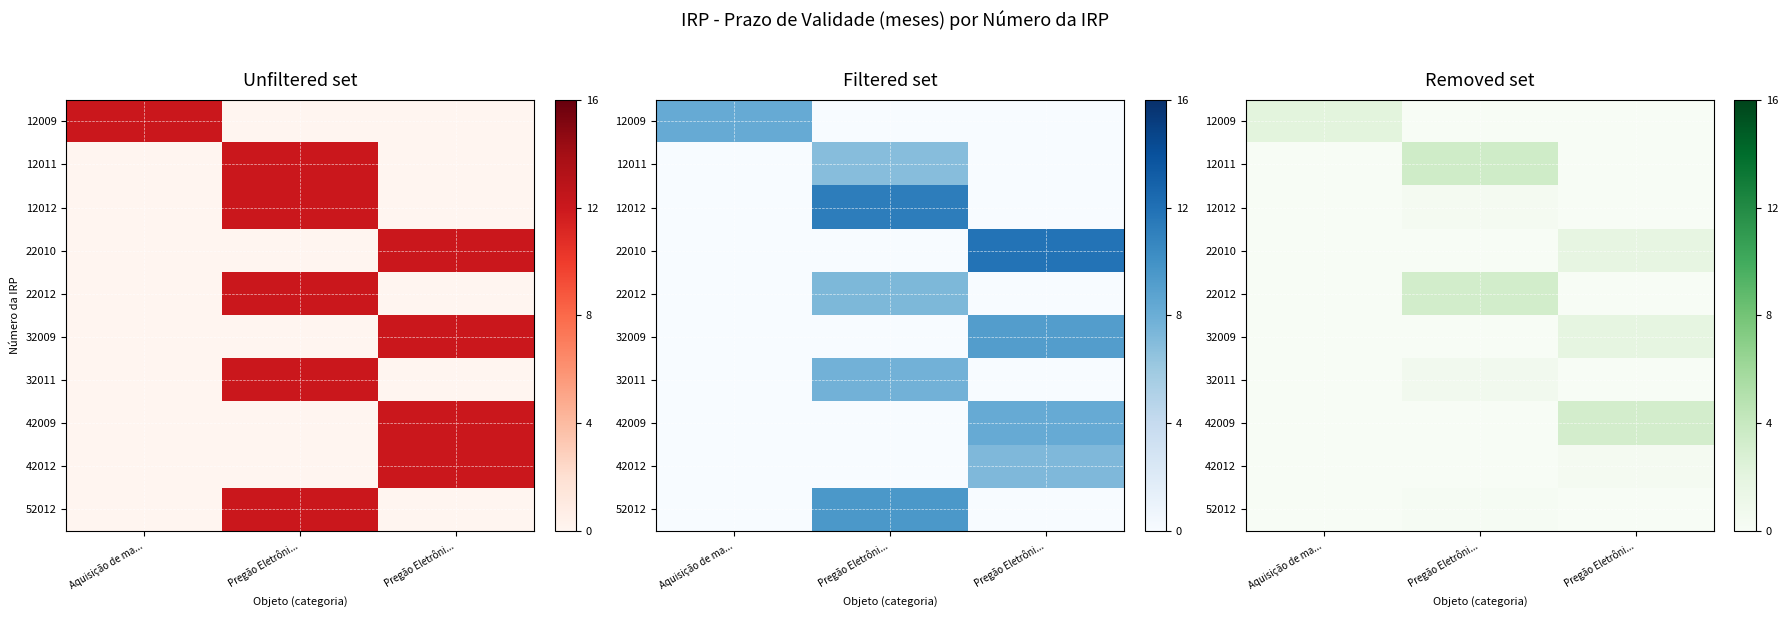

How many categories are shown in the chart?

3